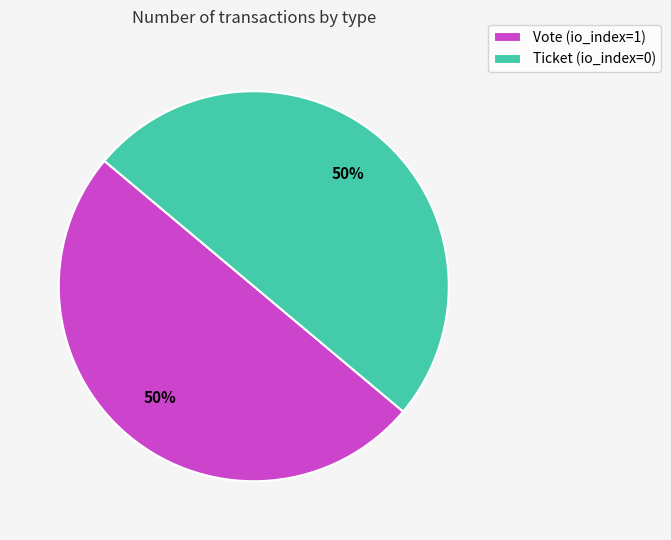

Do Vote (io_index=1) and Ticket (io_index=0) together represent more than half of the pie?

Yes